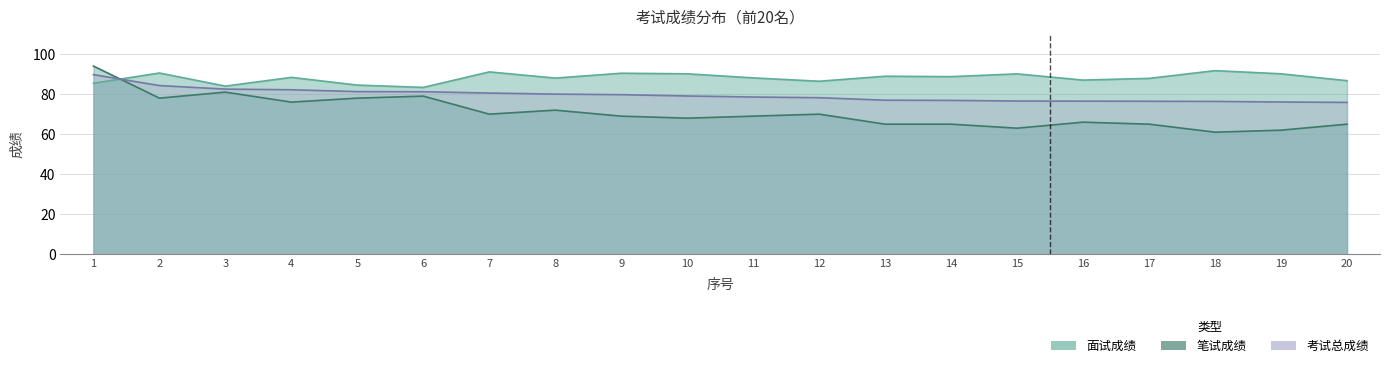

How many data points in 笔试成绩 are above 69?

9